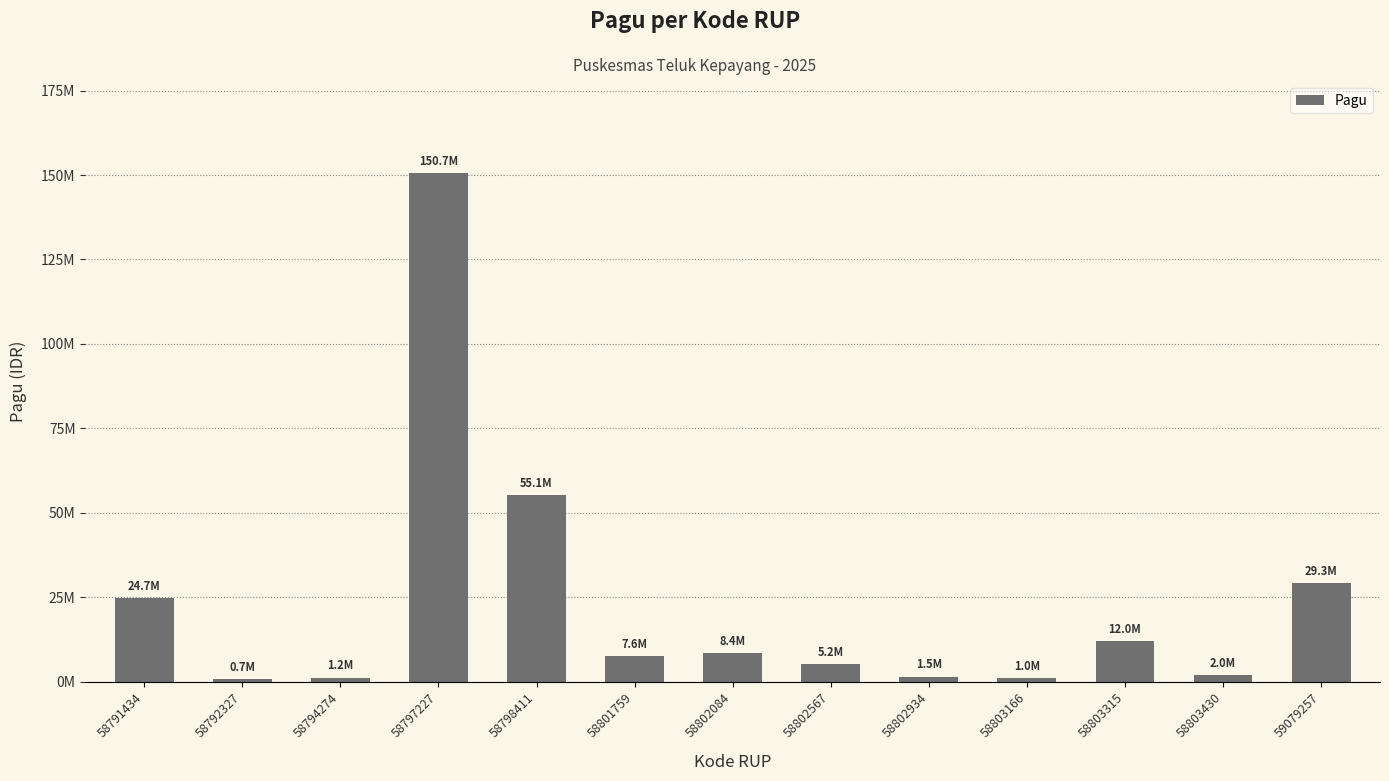

Are the bars horizontal?

No